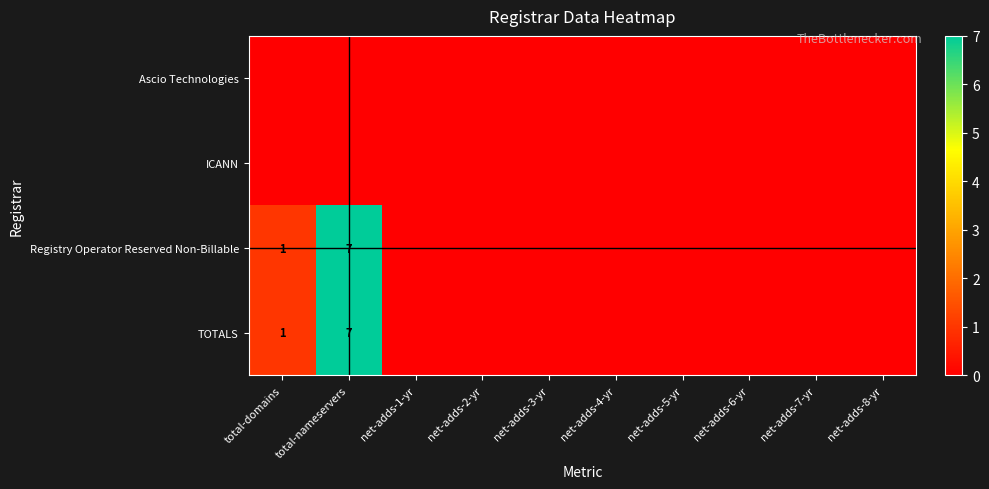

True or false: TOTALS has a value of 1 at total-domains.

True